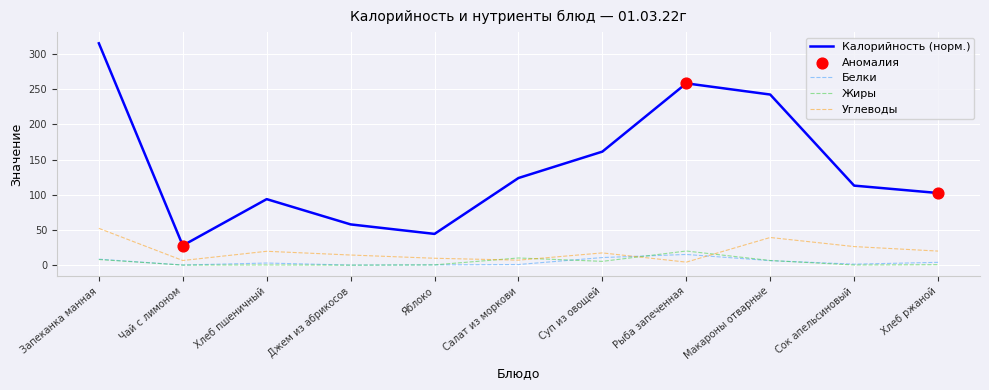

Between Яблоко and Хлеб ржаной, which series saw the biggest shift?

Калорийность (норм.)